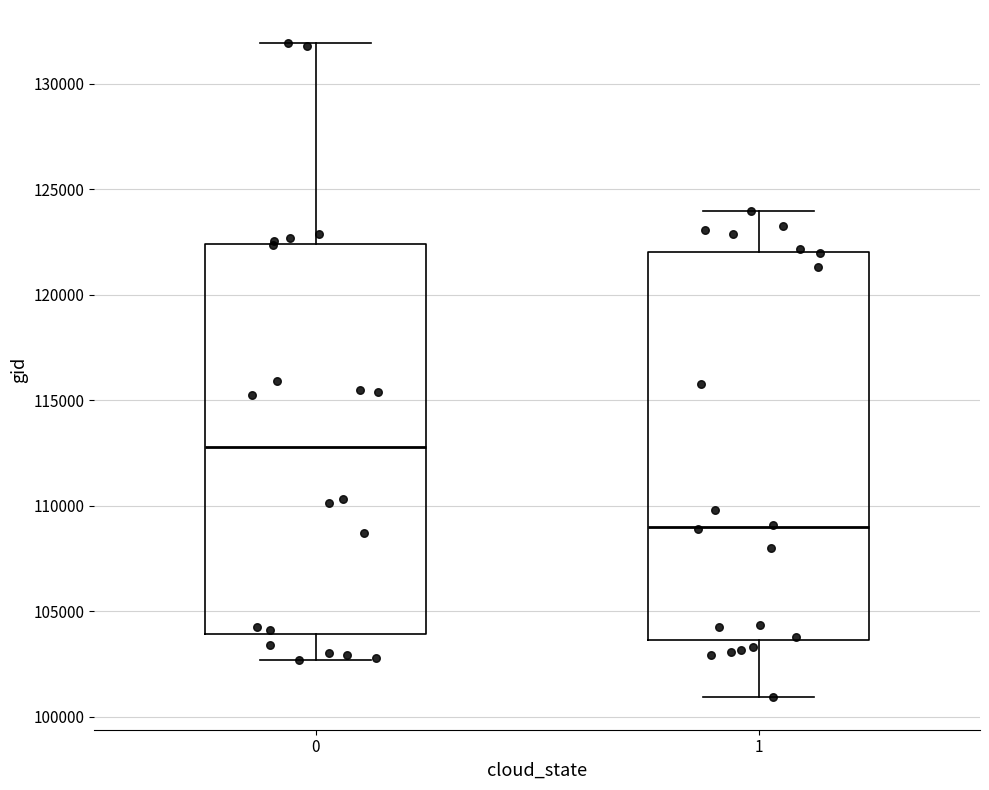

Where does the median line of the box at x = 0 sit on the y-axis? The values are not printed on the chart, so give them approximately, as read against the axis.

113000